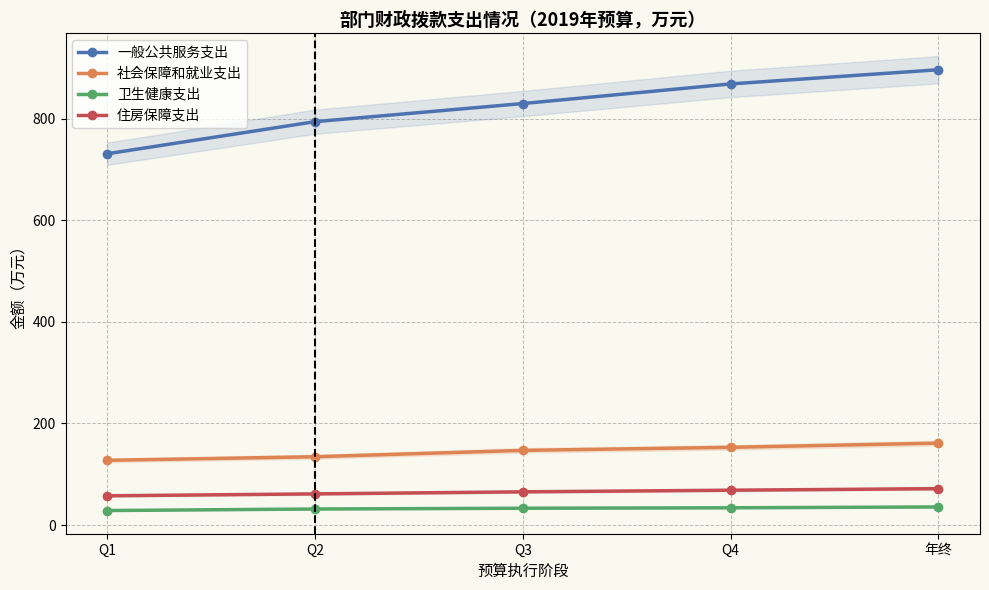

What is the difference between the highest and lowest values at Q4?

834.2